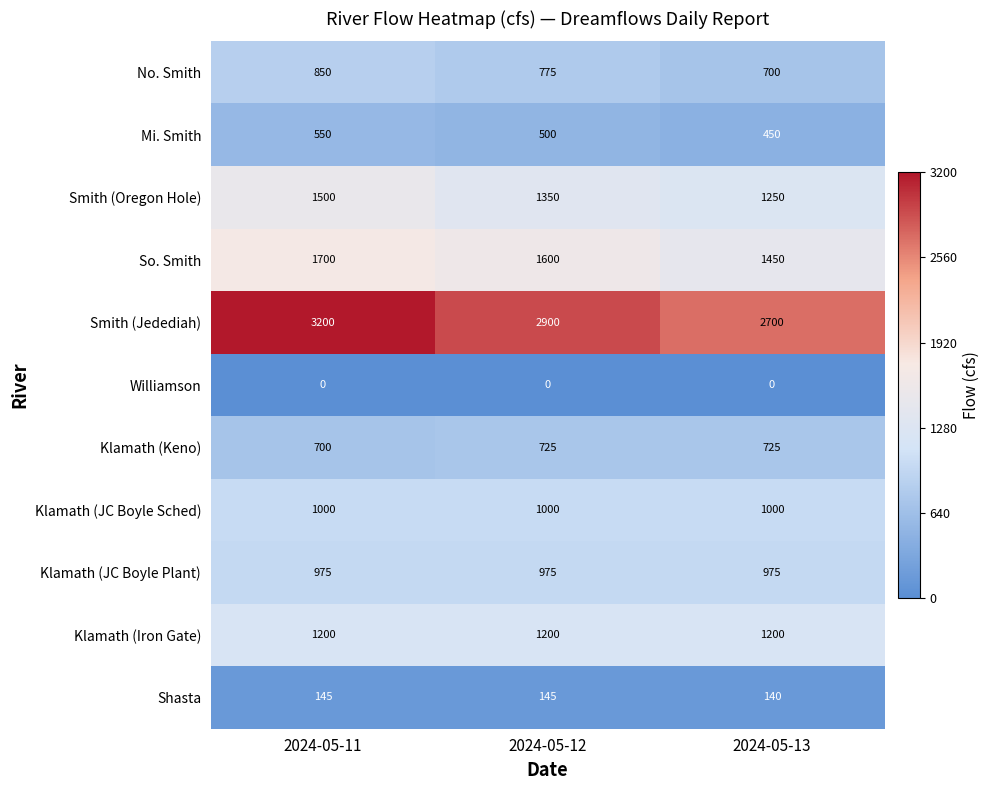

What is the difference between the highest and lowest values at 2024-05-12?

2900